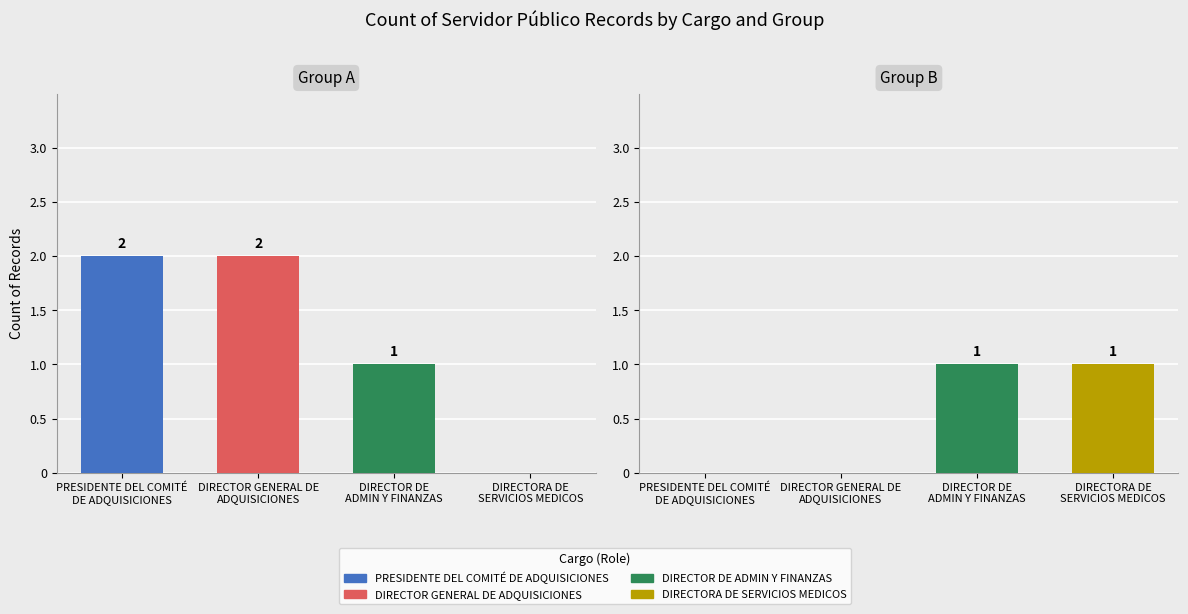

Between DIRECTOR GENERAL DE
ADQUISICIONES and DIRECTORA DE
SERVICIOS MEDICOS, which series saw the biggest shift?

Group A